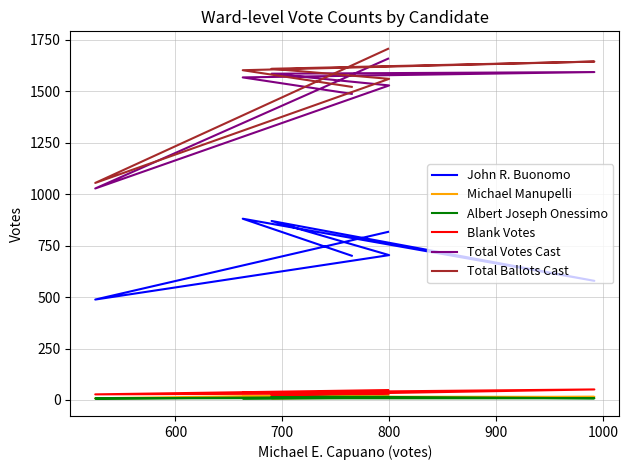

Which series has the largest range (max minus min)?

Total Ballots Cast